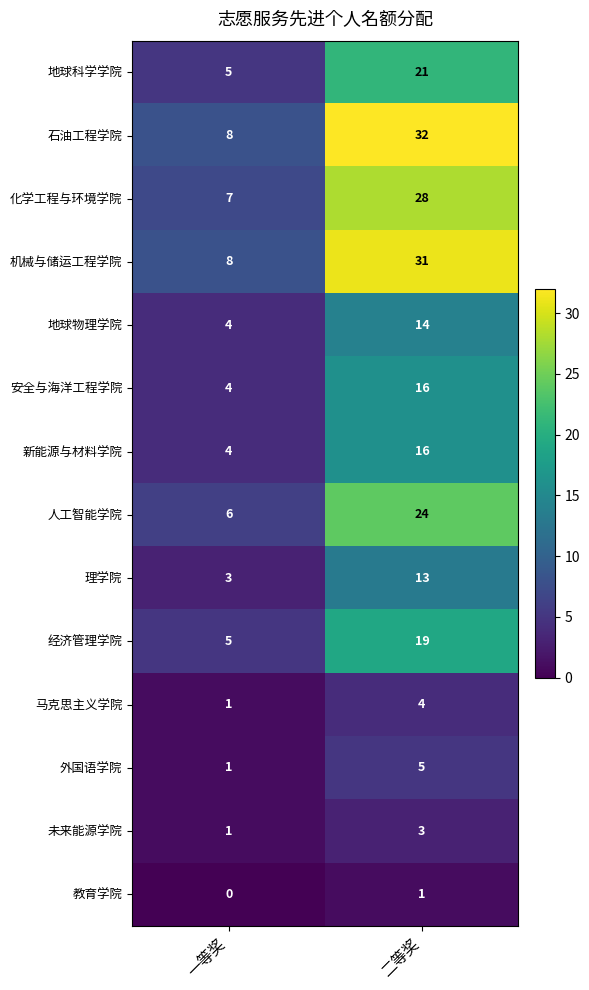

What is the difference between the 化学工程与环境学院 values at 一等奖 and 二等奖?

21